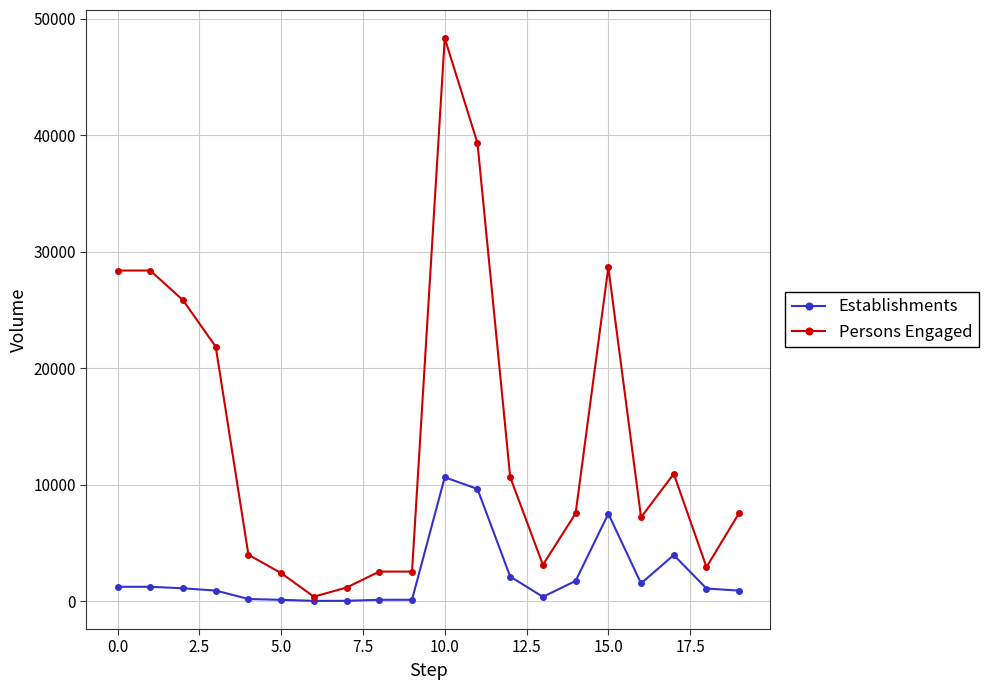

What is the highest value of the Persons Engaged series?

48323